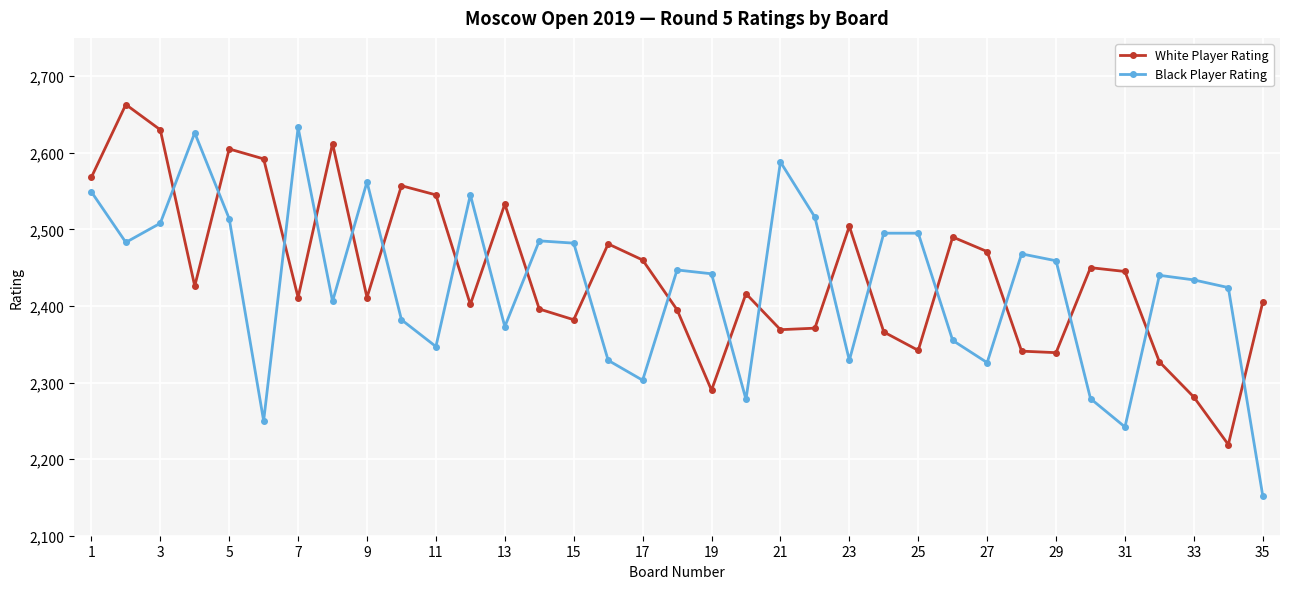

List the series in order of their peak value, lowest first.

Black Player Rating, White Player Rating